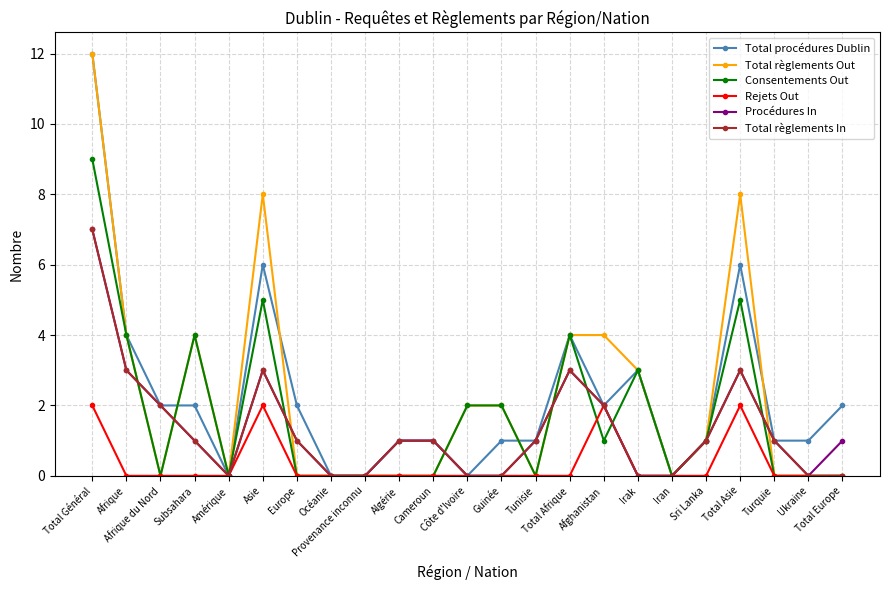

Reading right to left, extract all data points from this chart.

Total procédures Dublin: Total Europe=2	Ukraine=1	Turquie=1	Total Asie=6	Sri Lanka=1	Iran=0	Irak=3	Afghanistan=2	Total Afrique=4	Tunisie=1	Guinée=1	Côte d'Ivoire=0	Cameroun=1	Algérie=1	Provenance inconnu=0	Océanie=0	Europe=2	Asie=6	Amérique=0	Subsahara=2	Afrique du Nord=2	Afrique=4	Total Général=12
Total règlements Out: Total Europe=0	Ukraine=0	Turquie=0	Total Asie=8	Sri Lanka=1	Iran=0	Irak=3	Afghanistan=4	Total Afrique=4	Tunisie=0	Guinée=2	Côte d'Ivoire=2	Cameroun=0	Algérie=0	Provenance inconnu=0	Océanie=0	Europe=0	Asie=8	Amérique=0	Subsahara=4	Afrique du Nord=0	Afrique=4	Total Général=12
Consentements Out: Total Europe=0	Ukraine=0	Turquie=0	Total Asie=5	Sri Lanka=1	Iran=0	Irak=3	Afghanistan=1	Total Afrique=4	Tunisie=0	Guinée=2	Côte d'Ivoire=2	Cameroun=0	Algérie=0	Provenance inconnu=0	Océanie=0	Europe=0	Asie=5	Amérique=0	Subsahara=4	Afrique du Nord=0	Afrique=4	Total Général=9
Rejets Out: Total Europe=0	Ukraine=0	Turquie=0	Total Asie=2	Sri Lanka=0	Iran=0	Irak=0	Afghanistan=2	Total Afrique=0	Tunisie=0	Guinée=0	Côte d'Ivoire=0	Cameroun=0	Algérie=0	Provenance inconnu=0	Océanie=0	Europe=0	Asie=2	Amérique=0	Subsahara=0	Afrique du Nord=0	Afrique=0	Total Général=2
Procédures In: Total Europe=1	Ukraine=0	Turquie=1	Total Asie=3	Sri Lanka=1	Iran=0	Irak=0	Afghanistan=2	Total Afrique=3	Tunisie=1	Guinée=0	Côte d'Ivoire=0	Cameroun=1	Algérie=1	Provenance inconnu=0	Océanie=0	Europe=1	Asie=3	Amérique=0	Subsahara=1	Afrique du Nord=2	Afrique=3	Total Général=7
Total règlements In: Total Europe=0	Ukraine=0	Turquie=1	Total Asie=3	Sri Lanka=1	Iran=0	Irak=0	Afghanistan=2	Total Afrique=3	Tunisie=1	Guinée=0	Côte d'Ivoire=0	Cameroun=1	Algérie=1	Provenance inconnu=0	Océanie=0	Europe=1	Asie=3	Amérique=0	Subsahara=1	Afrique du Nord=2	Afrique=3	Total Général=7